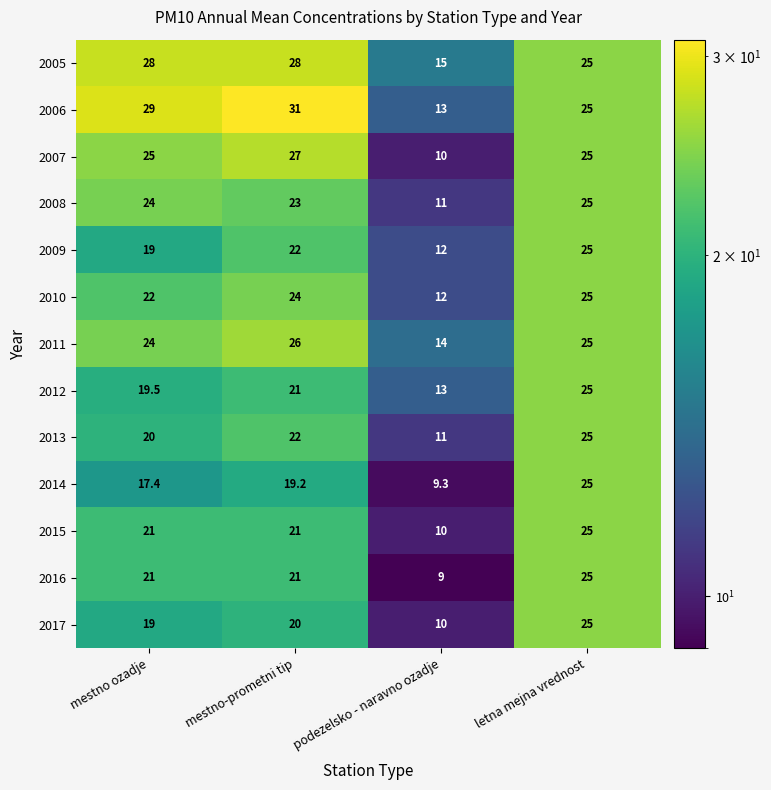

The 2008 series shows 39.5 at letna mejna vrednost. True or false?

False